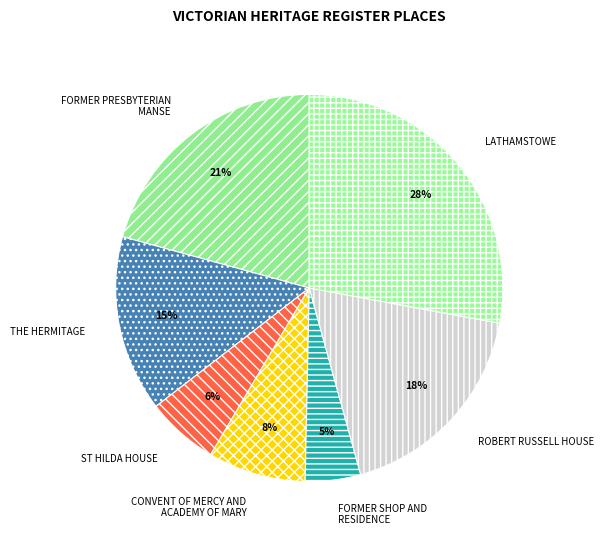

Which category has the smallest portion of the pie?

FORMER SHOP AND RESIDENCE